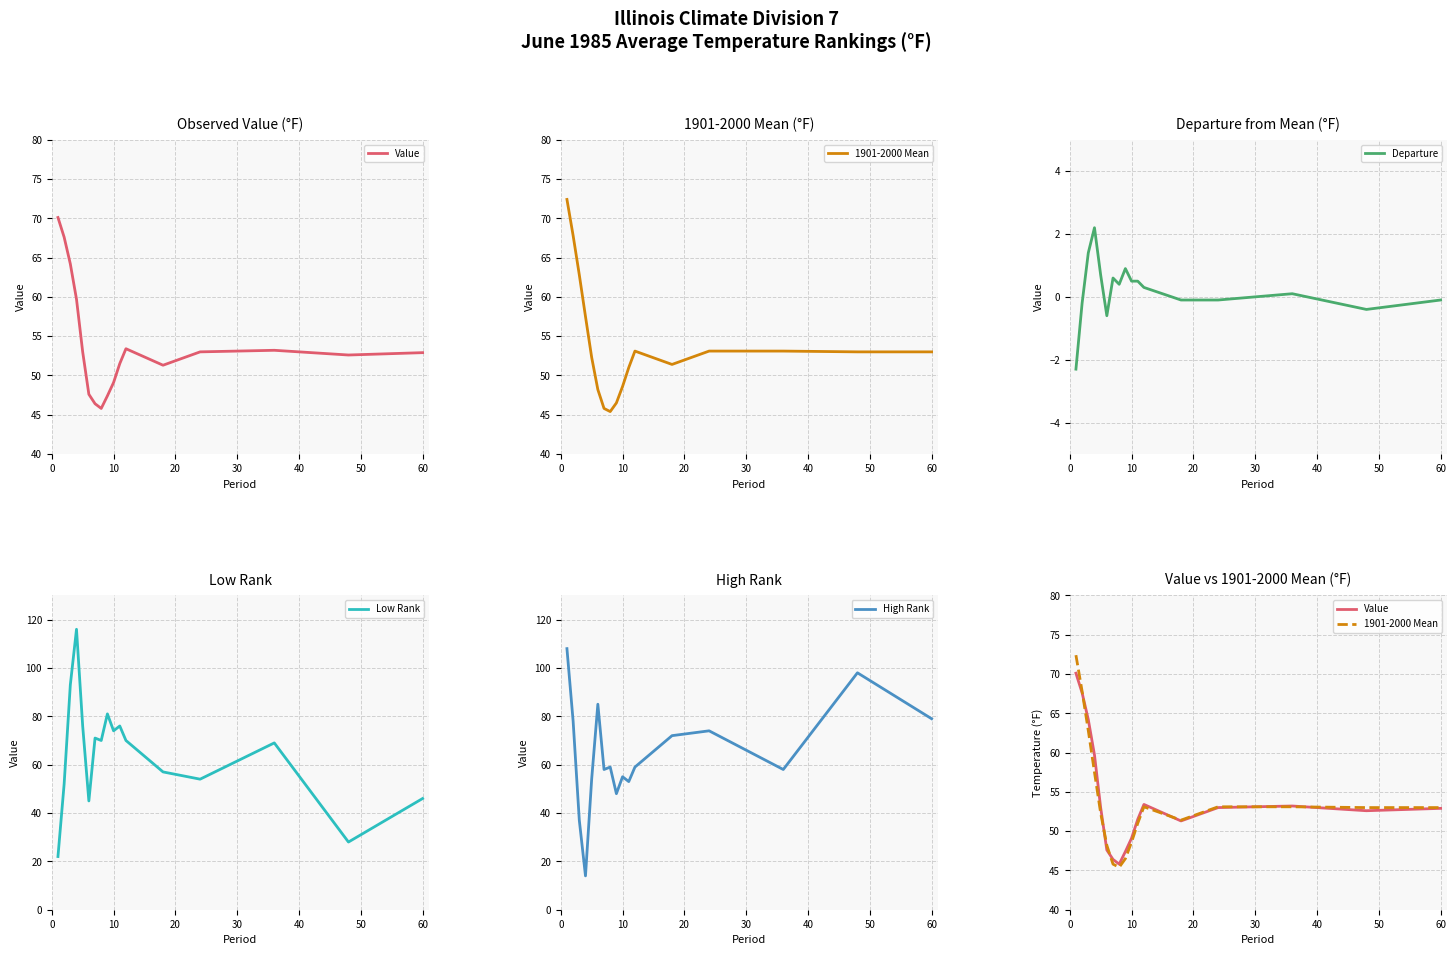

How many values in the Value series are below 52?

7